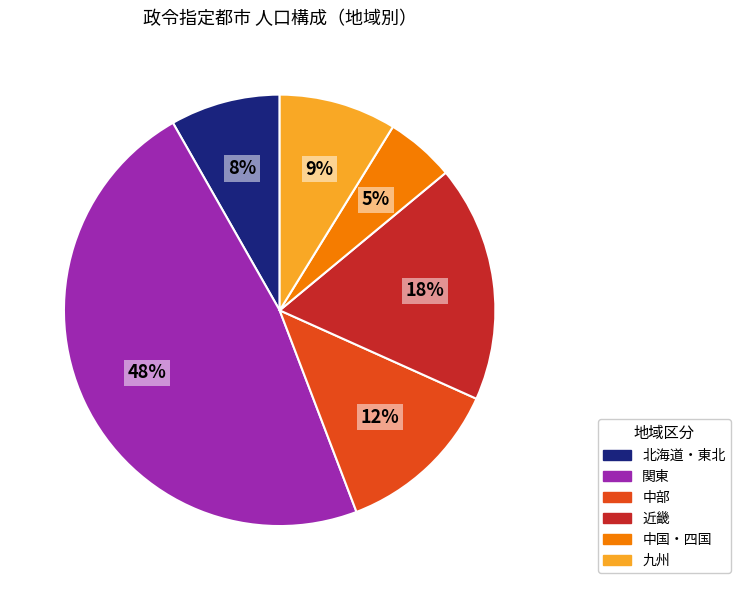

Which category has the biggest portion of the pie?

関東